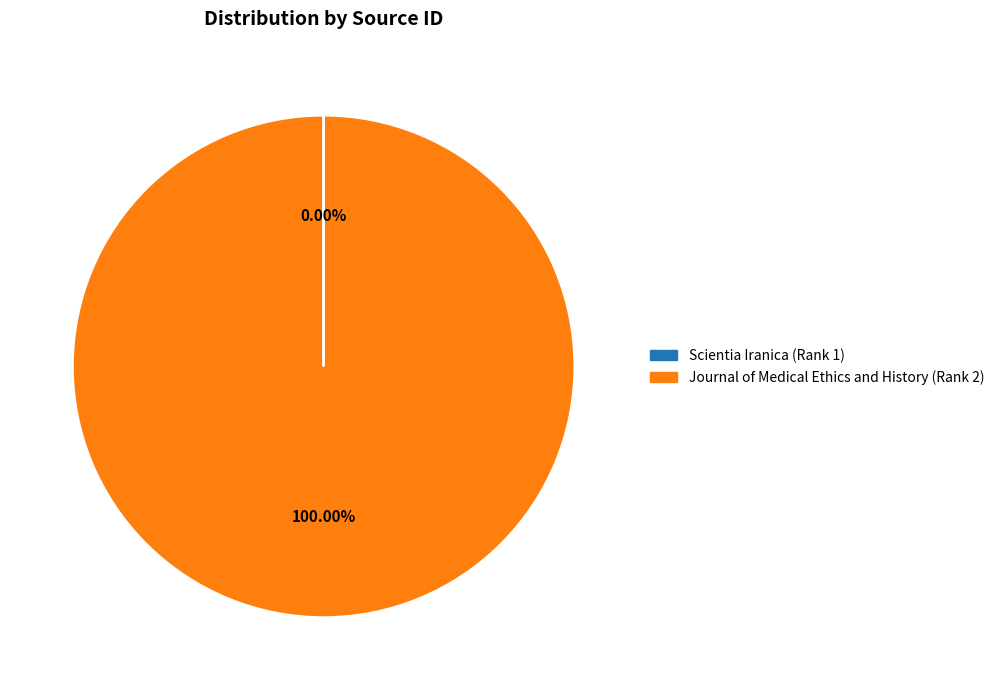

What percentage is the Journal of Medical Ethics and History (Rank 2) slice, to the nearest percent?

100%